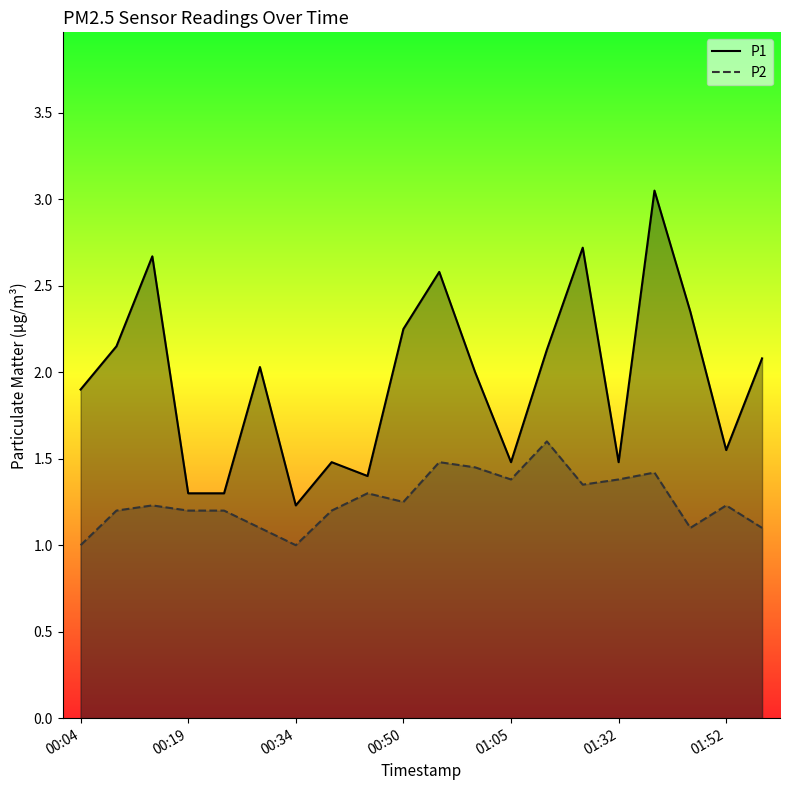

What position from the right is 11?

9